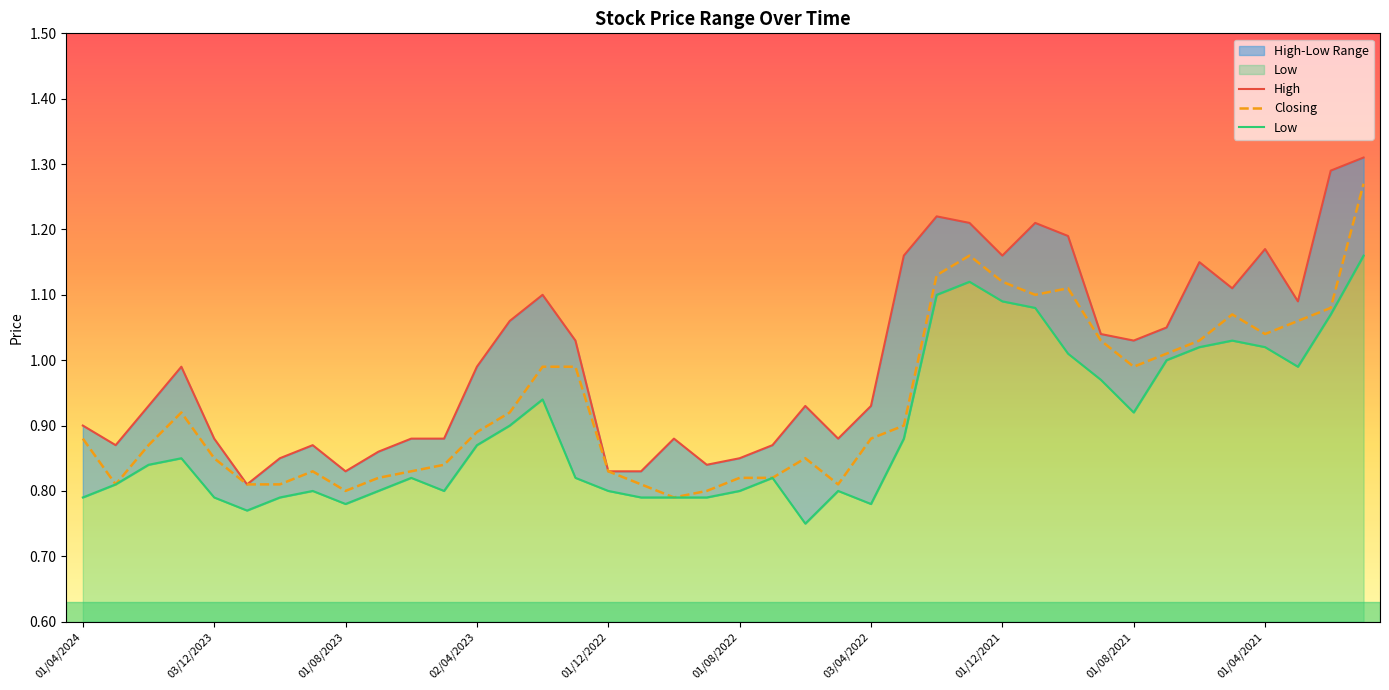

What position from the left is 02/10/2022?

19